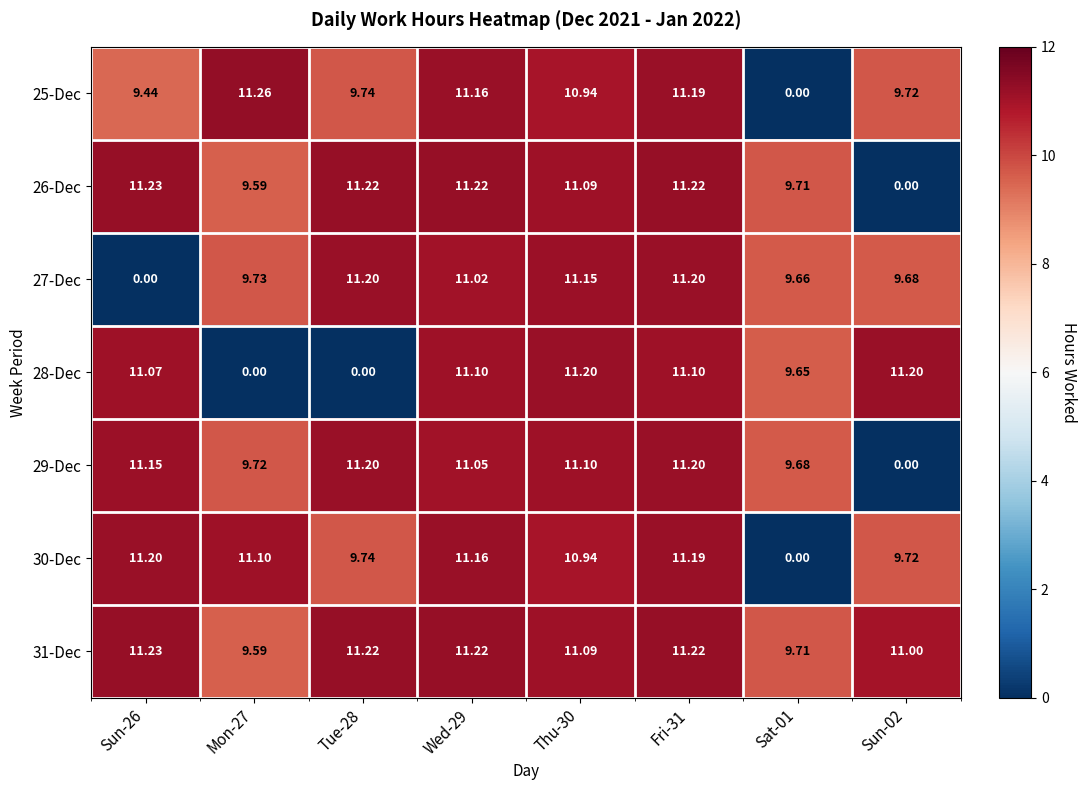

Is the value of 28-Dec at Thu-30 greater than the value of 30-Dec at Tue-28?

Yes